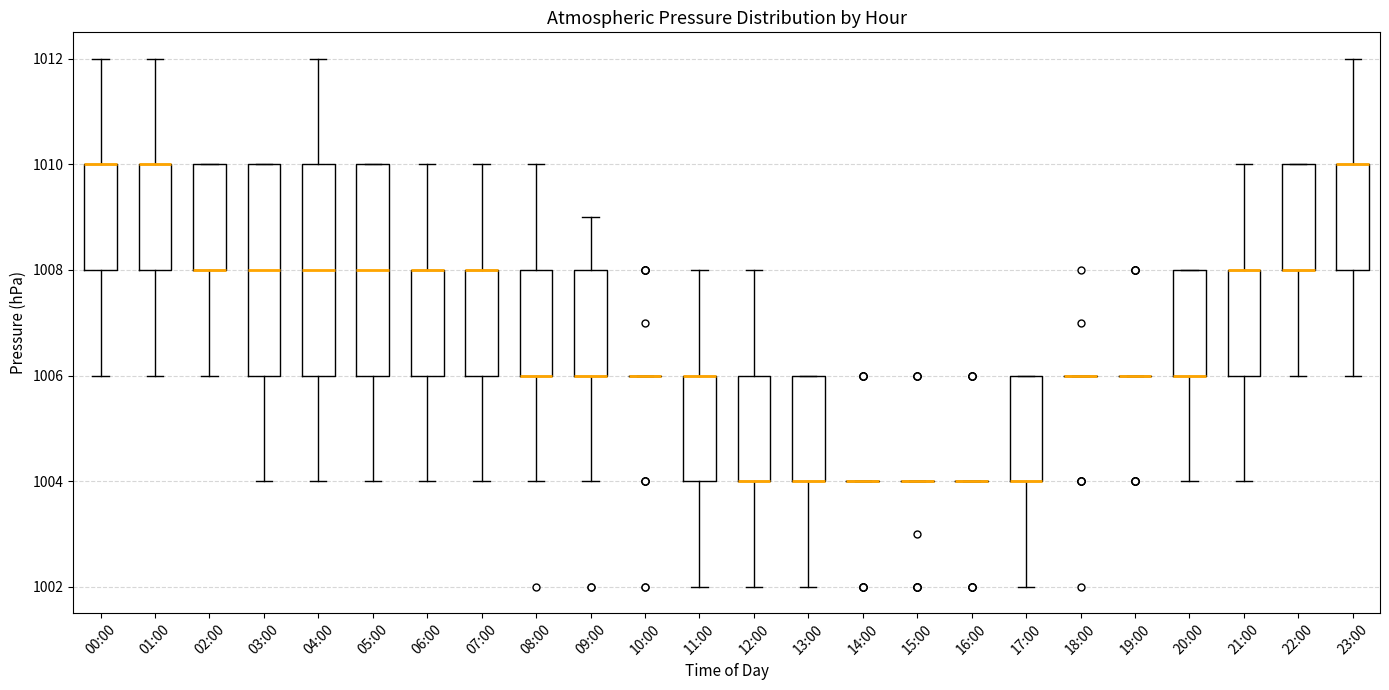

Reading left to right, transcribe this box plot: for each box, give where its median line is, the range the box spans, and where its two whiskers end, as read against the y-axis. The values are not printed on the chart, so give them approximately, as read against the axis.

00:00: median 1010 (drawn on the box's upper edge), box 1008 to 1010, whiskers 1006 to 1012
01:00: median 1010 (drawn on the box's upper edge), box 1008 to 1010, whiskers 1006 to 1012
02:00: median 1008 (drawn on the box's lower edge), box 1008 to 1010, whiskers 1006 to 1010
03:00: median 1008, box 1006 to 1010, whiskers 1004 to 1010
04:00: median 1008, box 1006 to 1010, whiskers 1004 to 1012
05:00: median 1008, box 1006 to 1010, whiskers 1004 to 1010
06:00: median 1008 (drawn on the box's upper edge), box 1006 to 1008, whiskers 1004 to 1010
07:00: median 1008 (drawn on the box's upper edge), box 1006 to 1008, whiskers 1004 to 1010
08:00: median 1006 (drawn on the box's lower edge), box 1006 to 1008, whiskers 1004 to 1010
09:00: median 1006 (drawn on the box's lower edge), box 1006 to 1008, whiskers 1004 to 1009
10:00: box collapsed to a line at 1006, whiskers 1006 to 1006
11:00: median 1006 (drawn on the box's upper edge), box 1004 to 1006, whiskers 1002 to 1008
12:00: median 1004 (drawn on the box's lower edge), box 1004 to 1006, whiskers 1002 to 1008
13:00: median 1004 (drawn on the box's lower edge), box 1004 to 1006, whiskers 1002 to 1006
14:00: box collapsed to a line at 1004, whiskers 1004 to 1004
15:00: box collapsed to a line at 1004, whiskers 1004 to 1004
16:00: box collapsed to a line at 1004, whiskers 1004 to 1004
17:00: median 1004 (drawn on the box's lower edge), box 1004 to 1006, whiskers 1002 to 1006
18:00: box collapsed to a line at 1006, whiskers 1006 to 1006
19:00: box collapsed to a line at 1006, whiskers 1006 to 1006
20:00: median 1006 (drawn on the box's lower edge), box 1006 to 1008, whiskers 1004 to 1008
21:00: median 1008 (drawn on the box's upper edge), box 1006 to 1008, whiskers 1004 to 1010
22:00: median 1008 (drawn on the box's lower edge), box 1008 to 1010, whiskers 1006 to 1010
23:00: median 1010 (drawn on the box's upper edge), box 1008 to 1010, whiskers 1006 to 1012